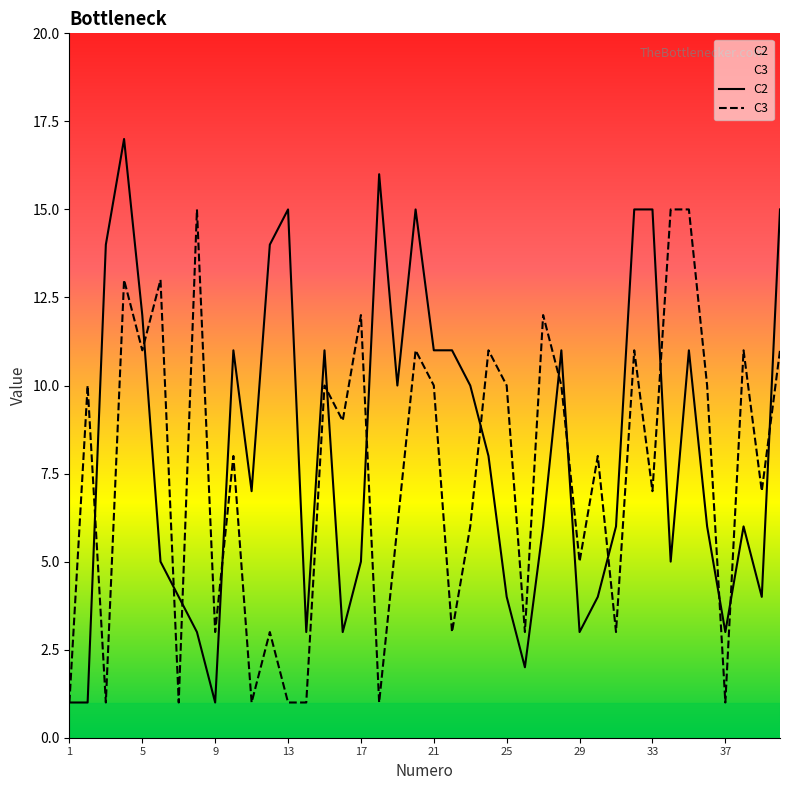

What is the value of the C2 point at the 40th from the left?

15